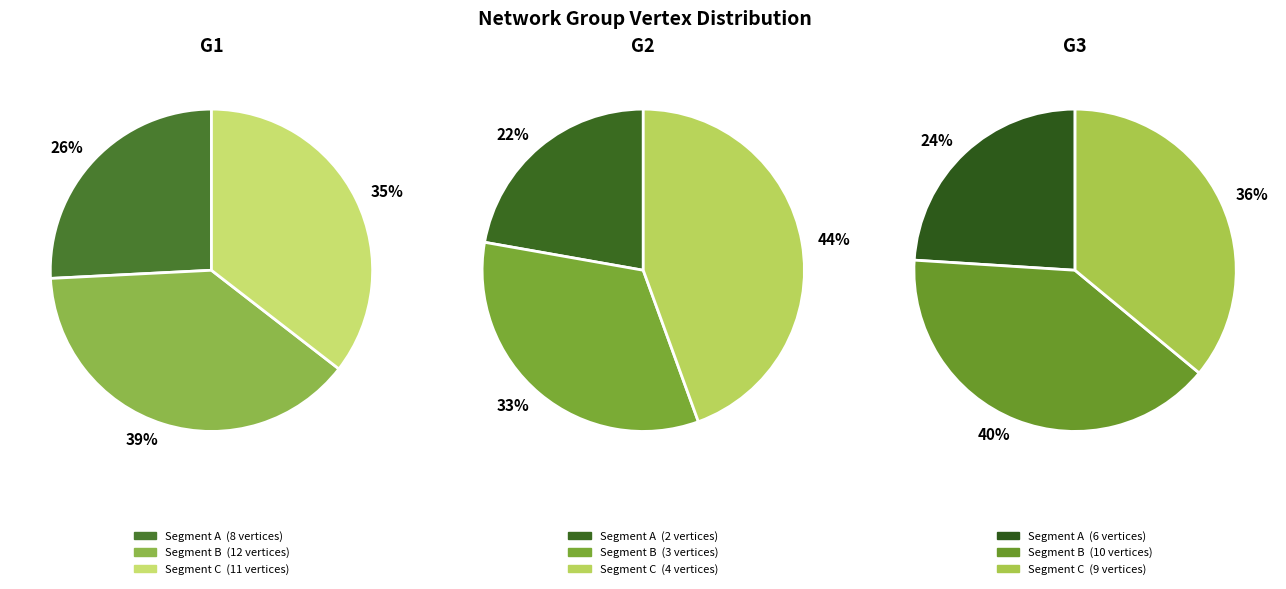

How many segments does this pie chart have?

3